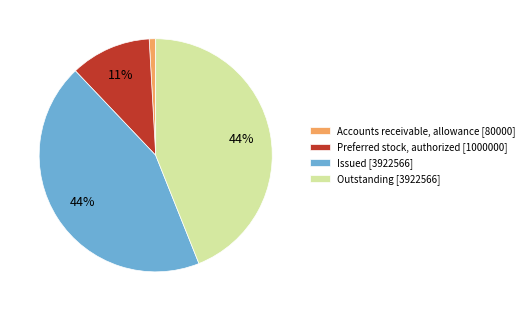

Between Issued [3922566] and Accounts receivable, allowance [80000], which is larger?

Issued [3922566]